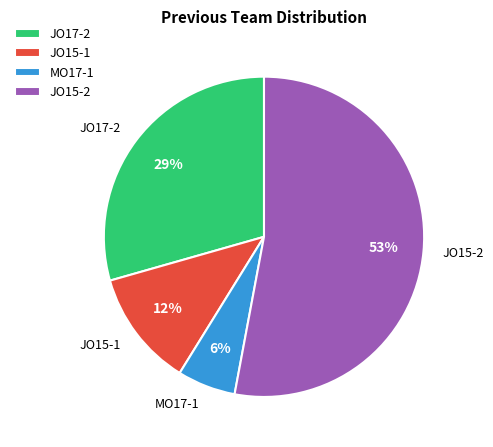

To the nearest percent, what is the average slice percentage?

25%